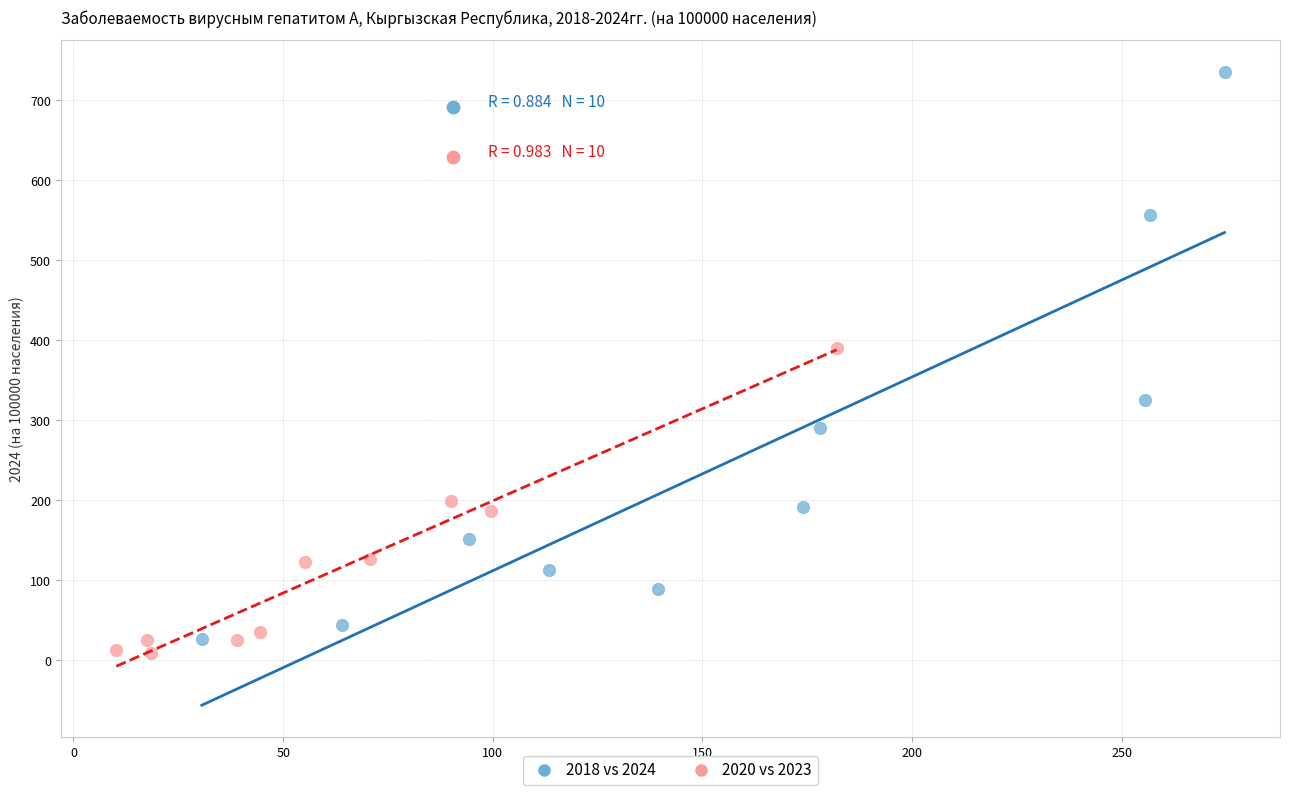

Which series has the widest spread of Y values?

2018 vs 2024